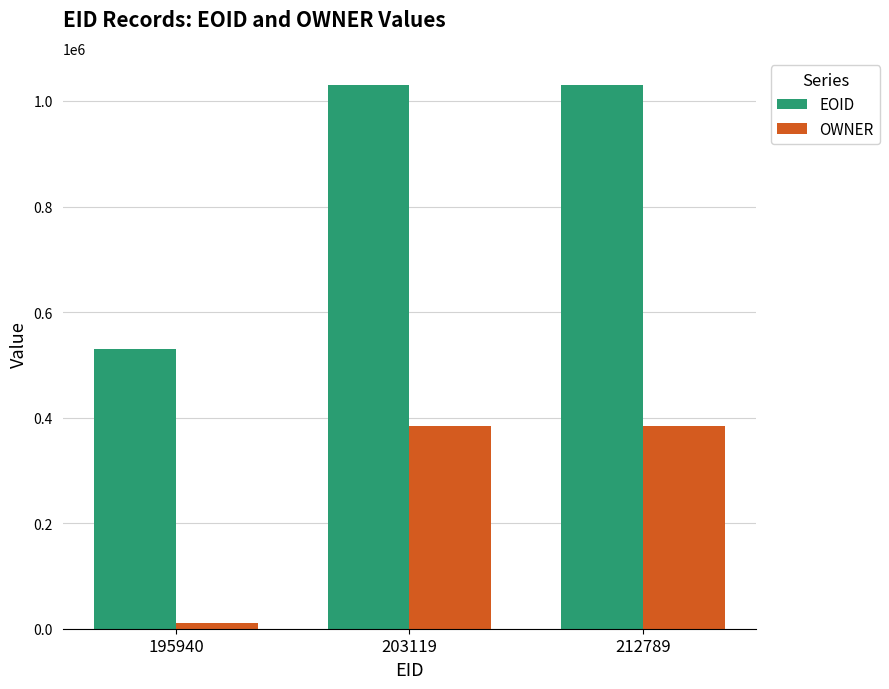

What is the sum of the EOID values at 203119 and 195940?

1560283